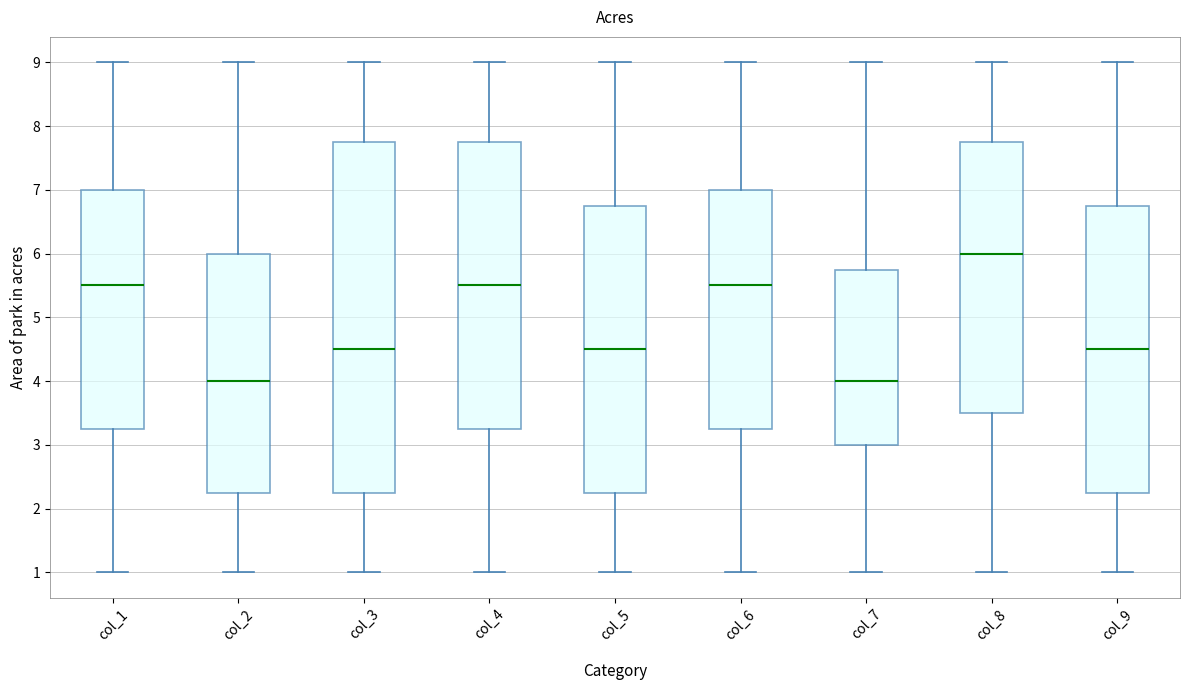

Which box is the tallest, from its lower edge to its upper edge?

col_3